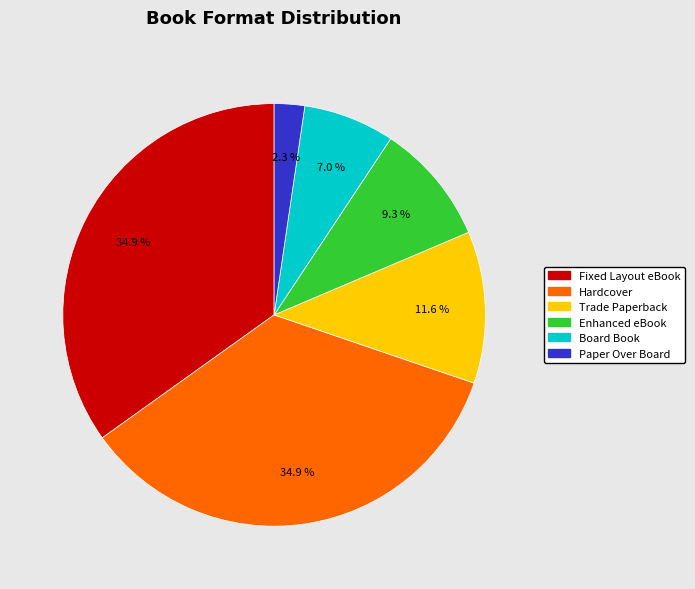

Count the number of slices in the pie.

6